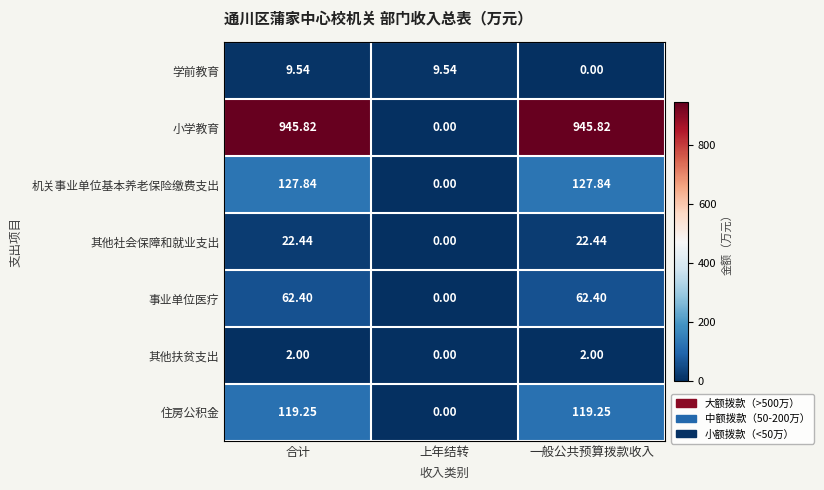

Between 合计 and 上年结转, which series saw the biggest shift?

小学教育